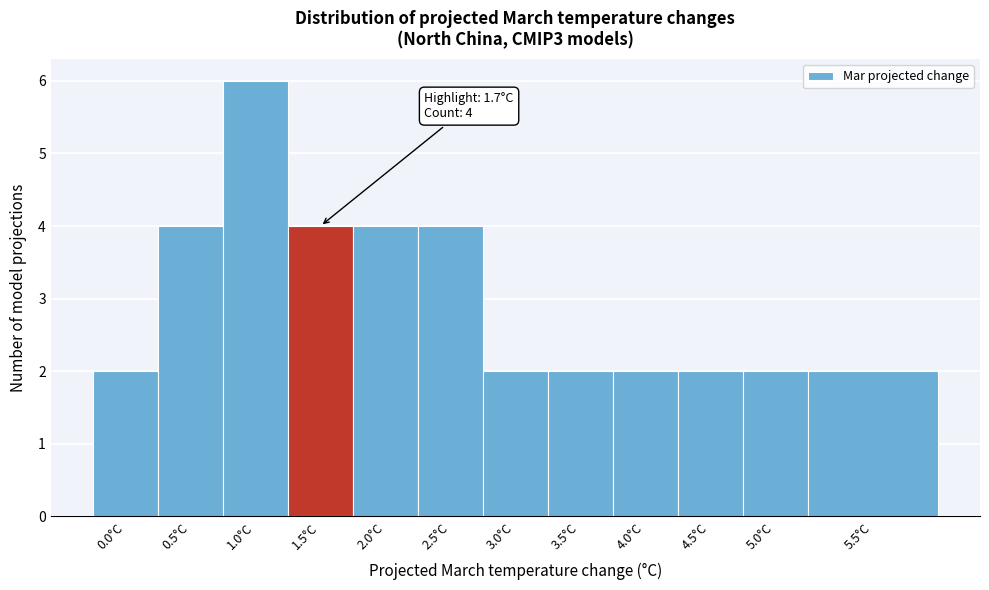

Reading right to left, extract all data points from this chart.

2	2	2	2	2	2	4	4	4	6	4	2